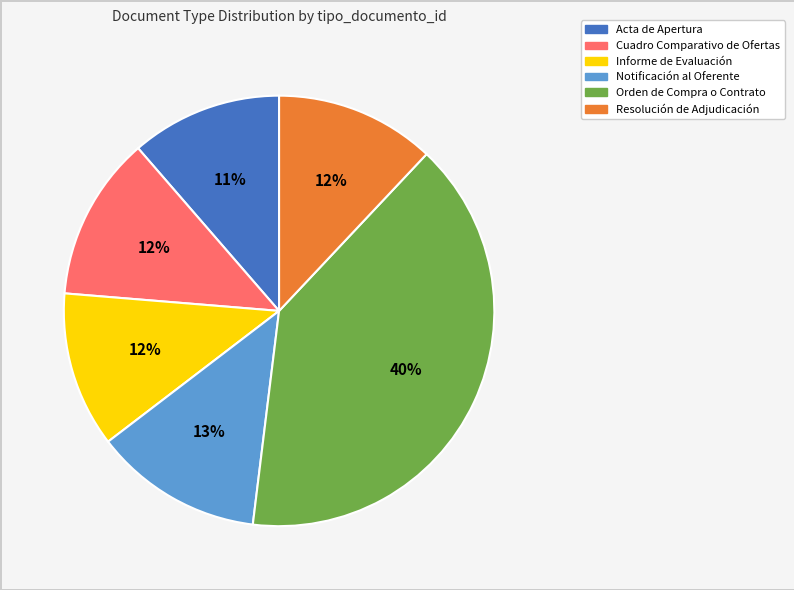

To the nearest percent, what percentage of the pie is Informe de Evaluación?

12%